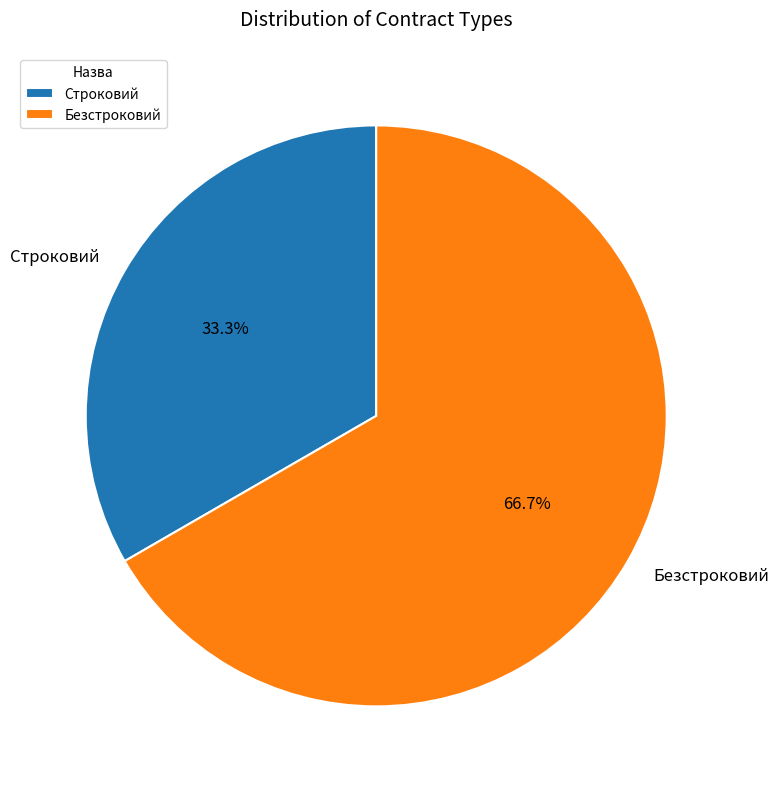

How many slices are in this pie chart?

2